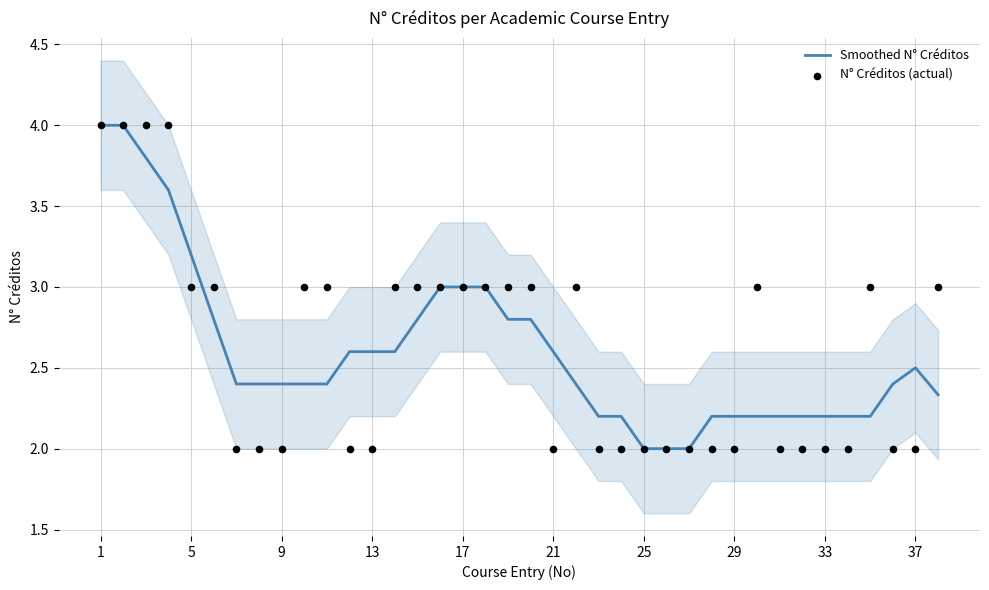

At which category is the sum across all series the highest?

1